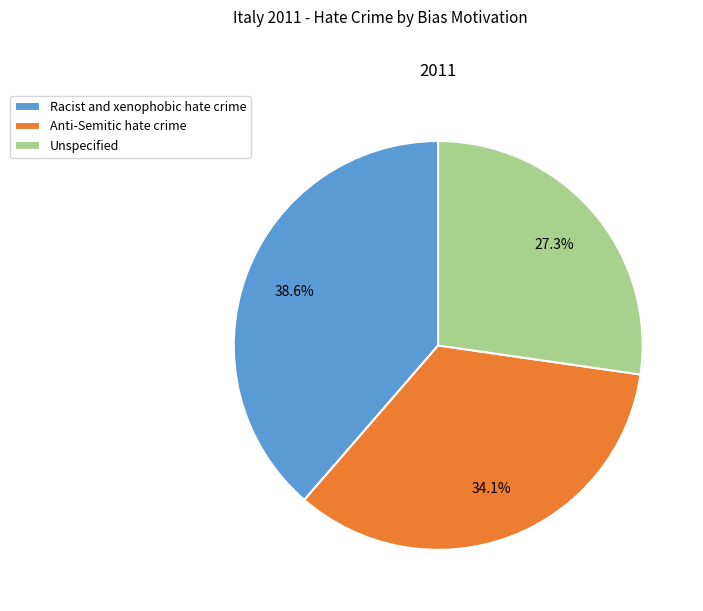

How many segments does this pie chart have?

3